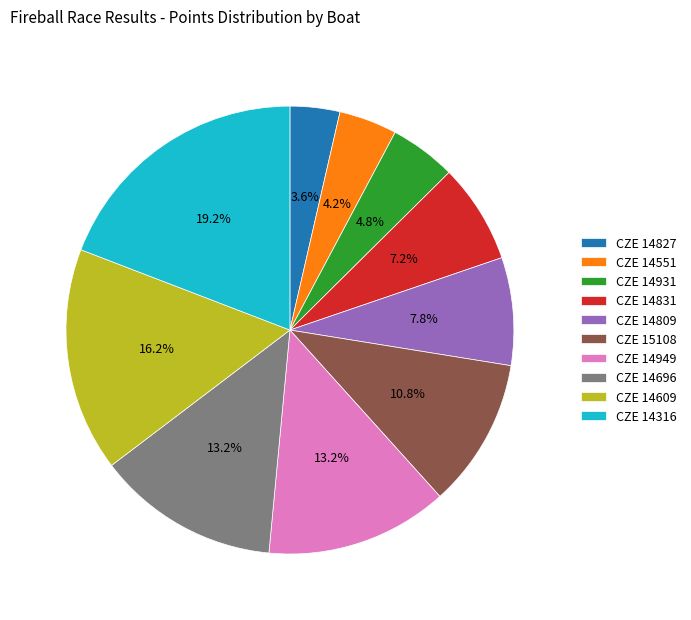

What percentage is NOT represented by CZE 14316?

80.8%